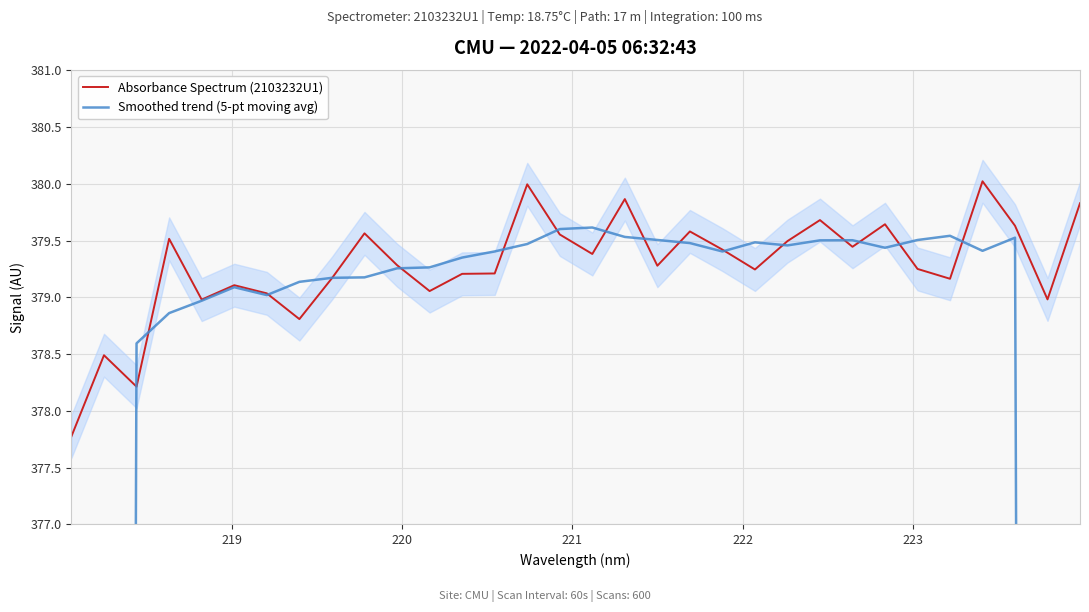

What are all the series names shown in the legend?

Absorbance Spectrum (2103232U1), Smoothed trend (5-pt moving avg)